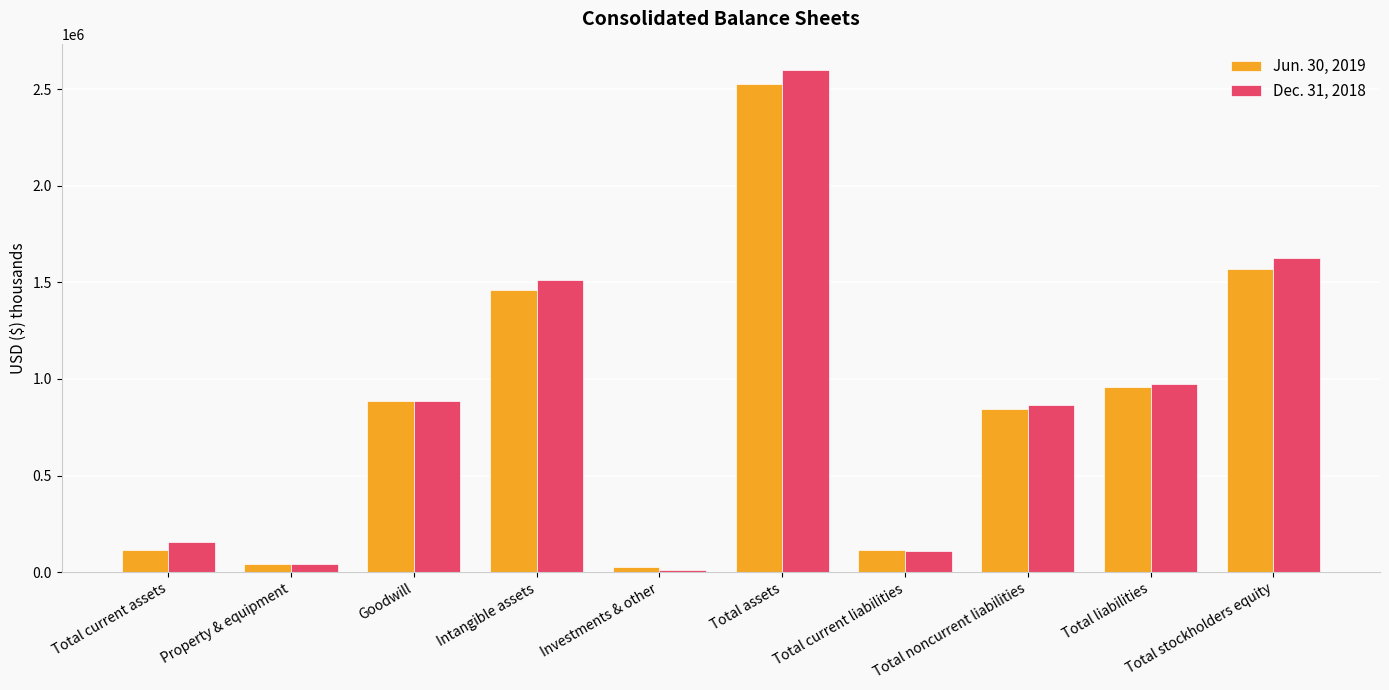

What is the label of the 9th bar from the left?

Total liabilities